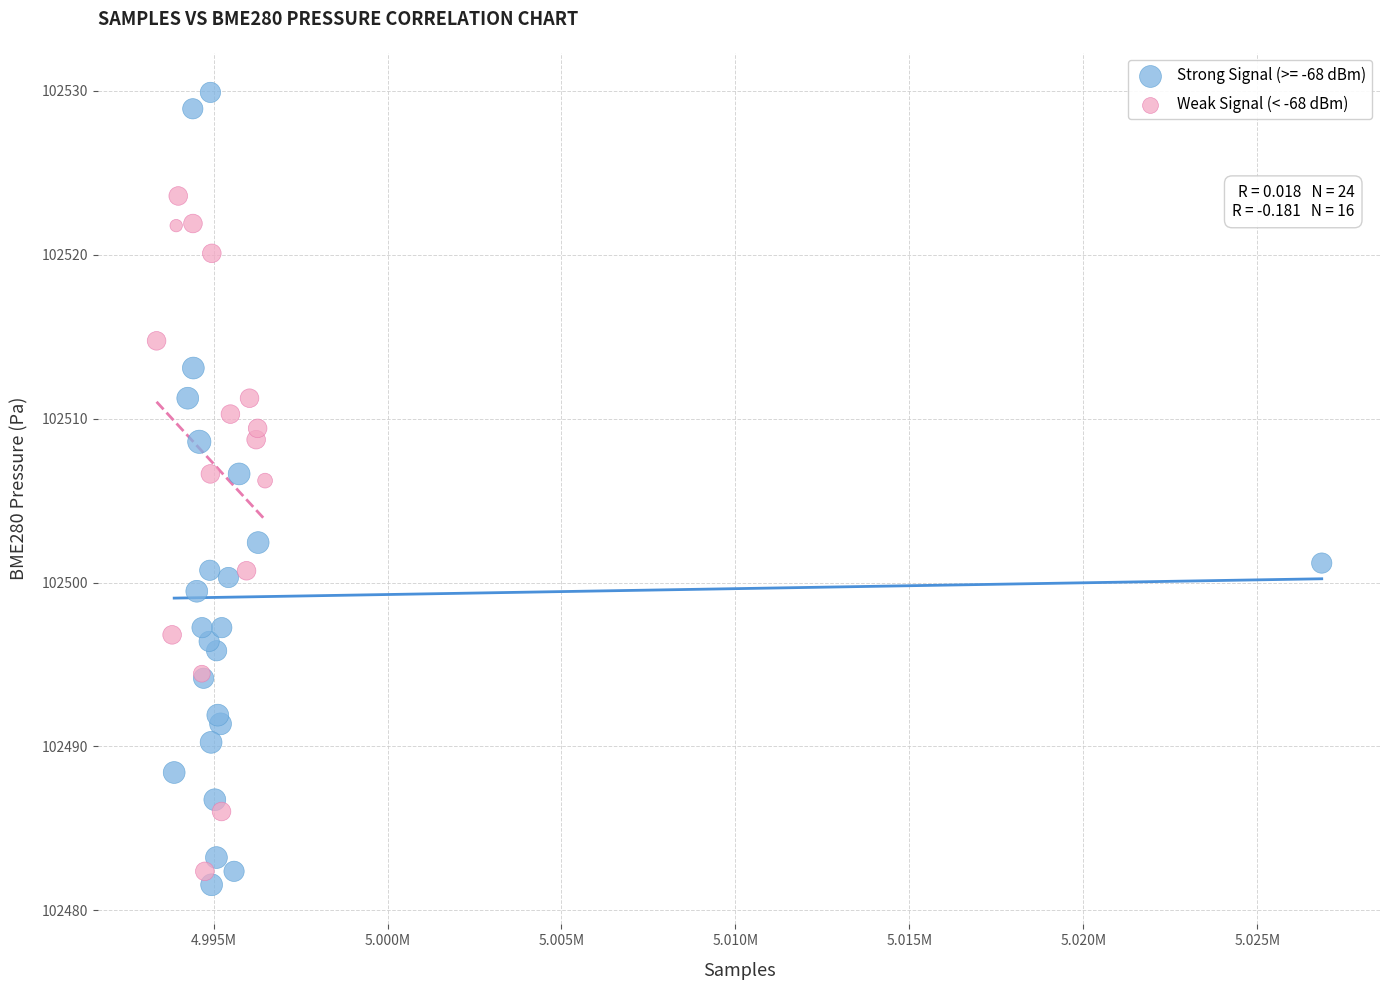

Which series reaches the maximum Y coordinate?

Strong Signal (>= -68 dBm)